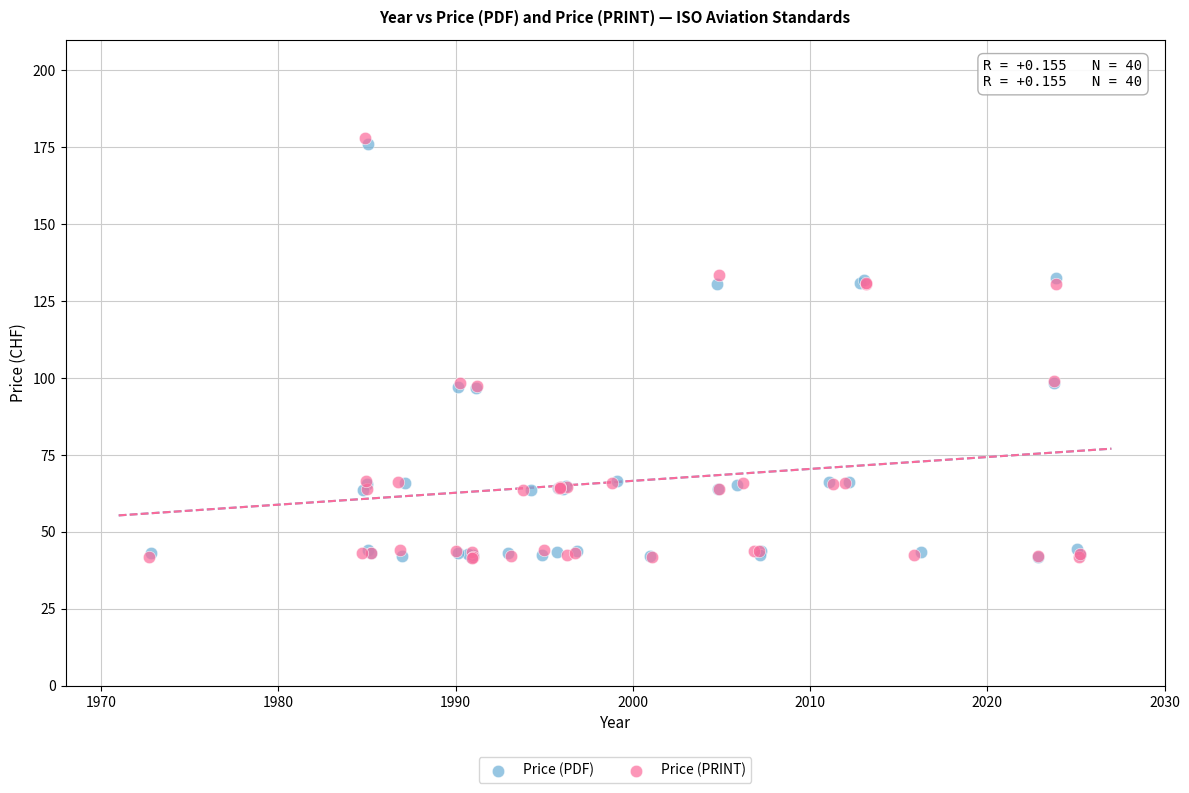

Which series has the widest spread of Y values?

Price (PRINT)